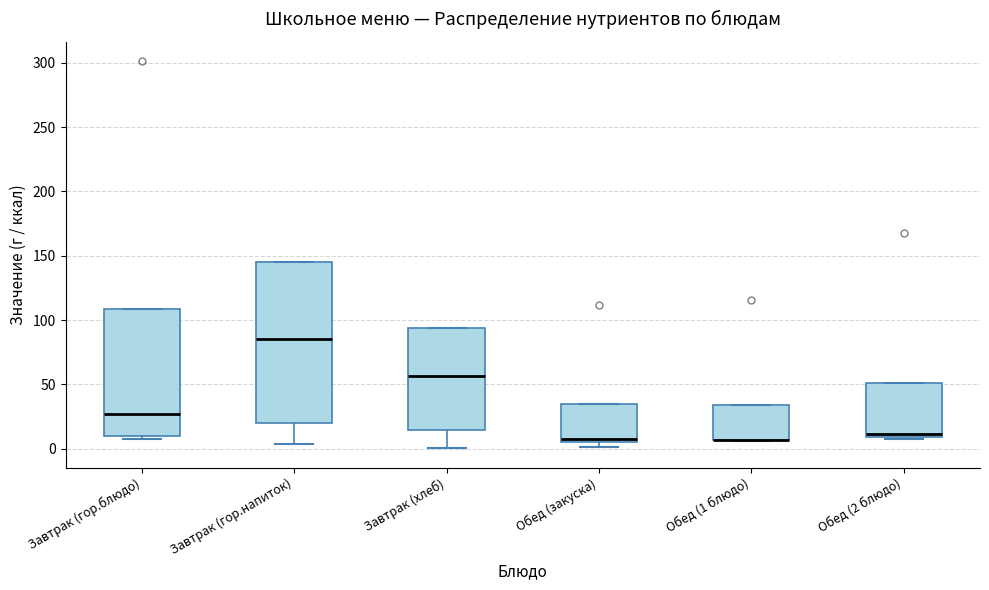

Reading left to right, transcribe this box plot: for each box, give where its median line is, the range the box spans, and where its two whiskers end, as read against the y-axis. The values are not printed on the chart, so give them approximately, as read against the axis.

Завтрак (гор.блюдо): median 25, box 10 to 110, whiskers 10 (just below the box's lower edge) to 110
Завтрак (гор.напиток): median 85, box 20 to 145, whiskers 5 to 145
Завтрак (хлеб): median 55, box 15 to 95, whiskers 0 to 95
Обед (закуска): median 10, box 5 to 35, whiskers 0 to 35
Обед (1 блюдо): median 5 (drawn on the box's lower edge), box 5 to 35, whiskers 5 to 35
Обед (2 блюдо): median 10 (just above the box's lower edge), box 10 to 50, whiskers 5 to 50